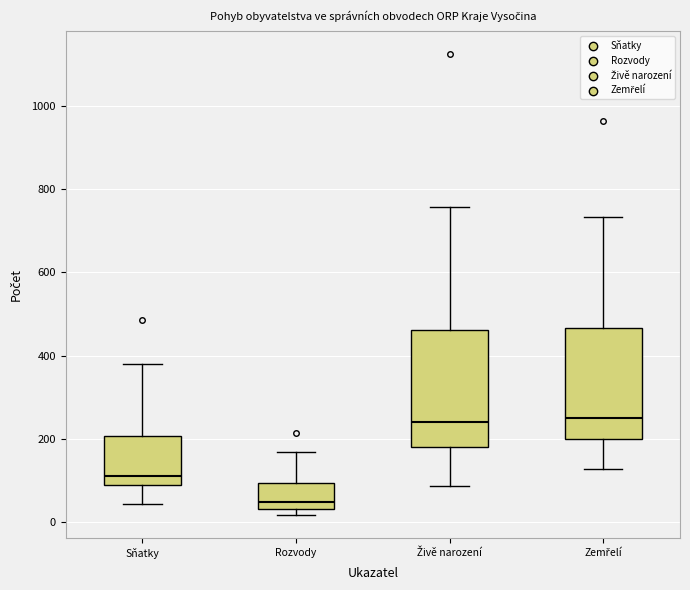

Reading left to right, read every box against the y-axis: the position of its median line, the range the box covers, and the ends of its whiskers. The values are not printed on the chart, so give them approximately, as read against the axis.

Sňatky: median 120, box 80 to 200, whiskers 40 to 380
Rozvody: median 60, box 40 to 100, whiskers 20 to 160
Živě narození: median 240, box 180 to 460, whiskers 80 to 760
Zemřelí: median 260, box 200 to 460, whiskers 120 to 740